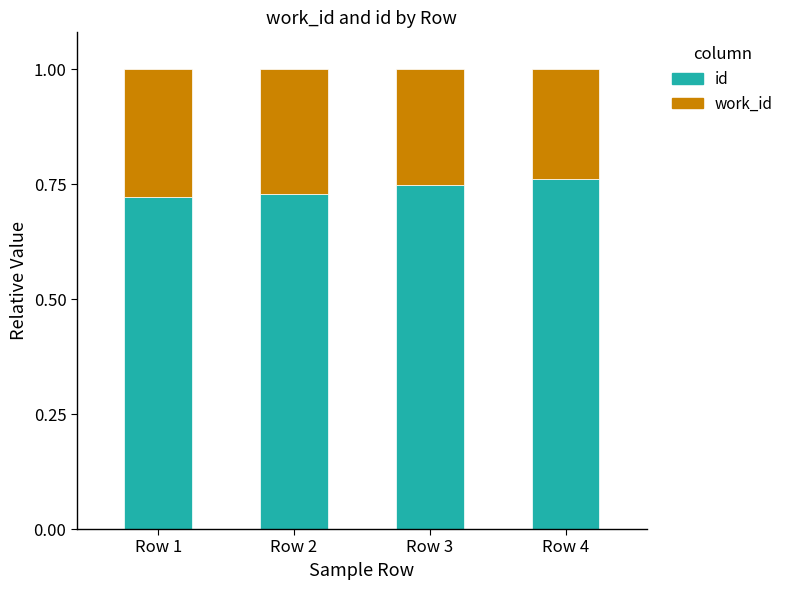

What is the total value across all series at Row 2?

1.0